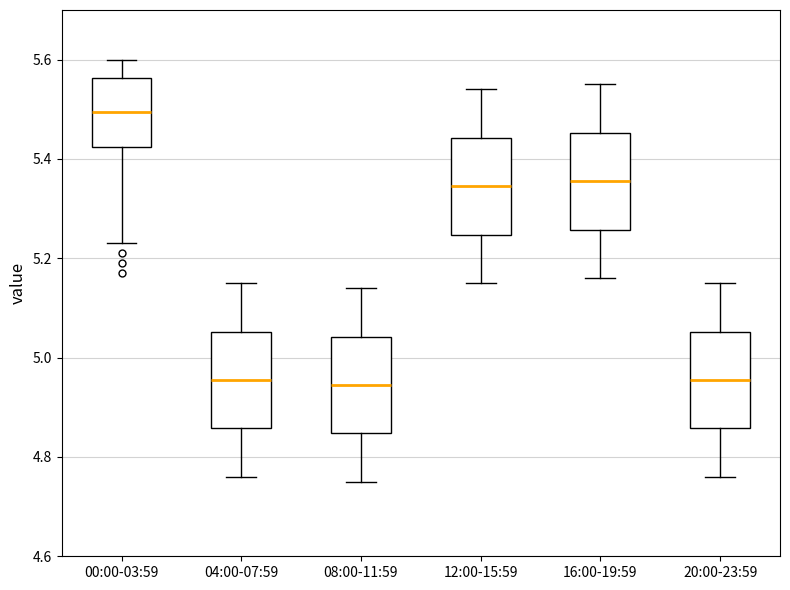

Which box's median line is the highest?

00:00-03:59